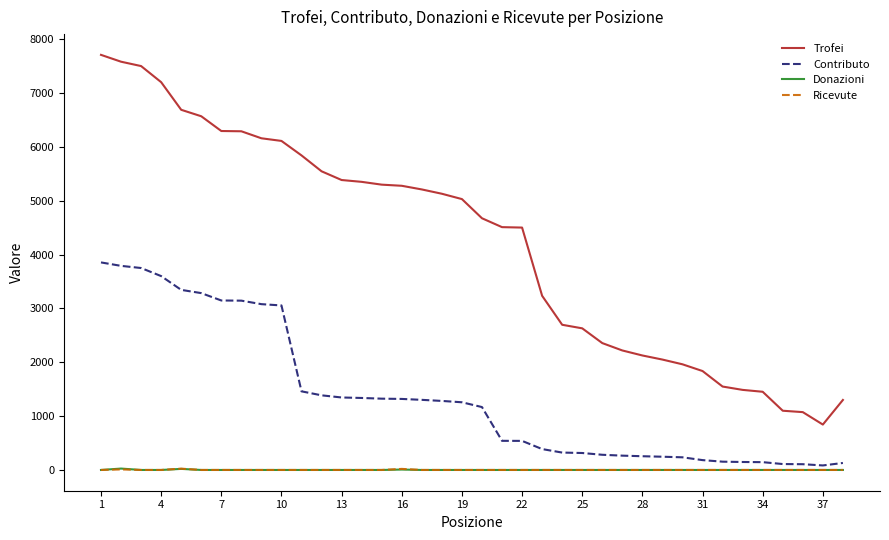

True or false: Donazioni and Trofei intersect in this chart.

False